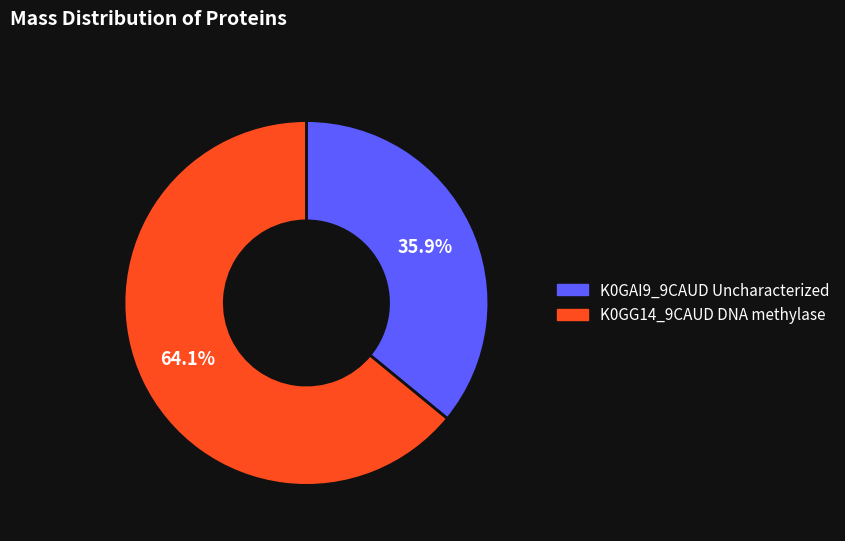

How many slices are in this pie chart?

2